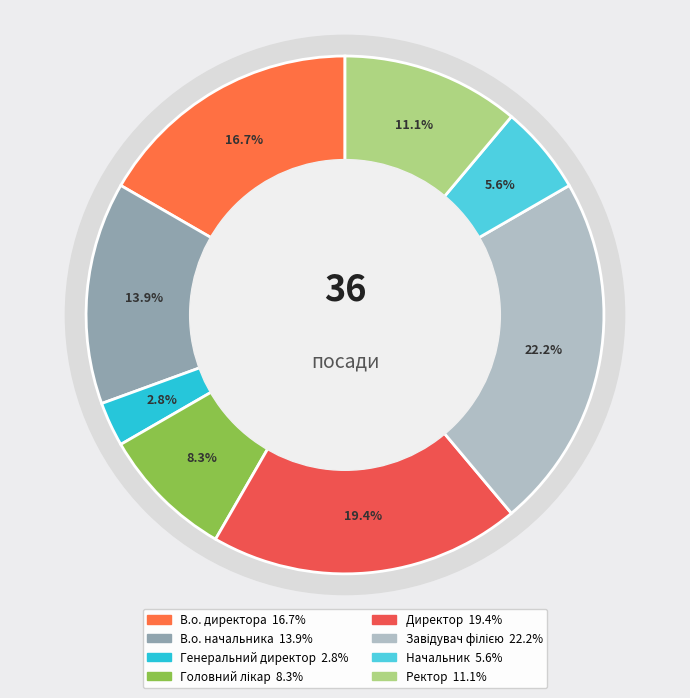

Between В.о. начальника and Завідувач філією, which is larger?

Завідувач філією